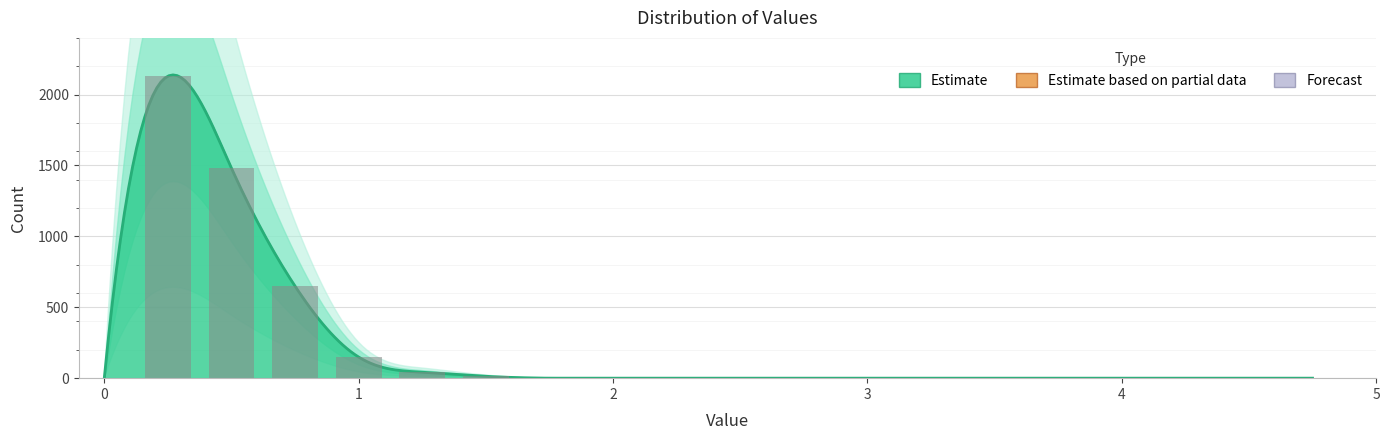

What is the maximum value shown in the chart?

2130